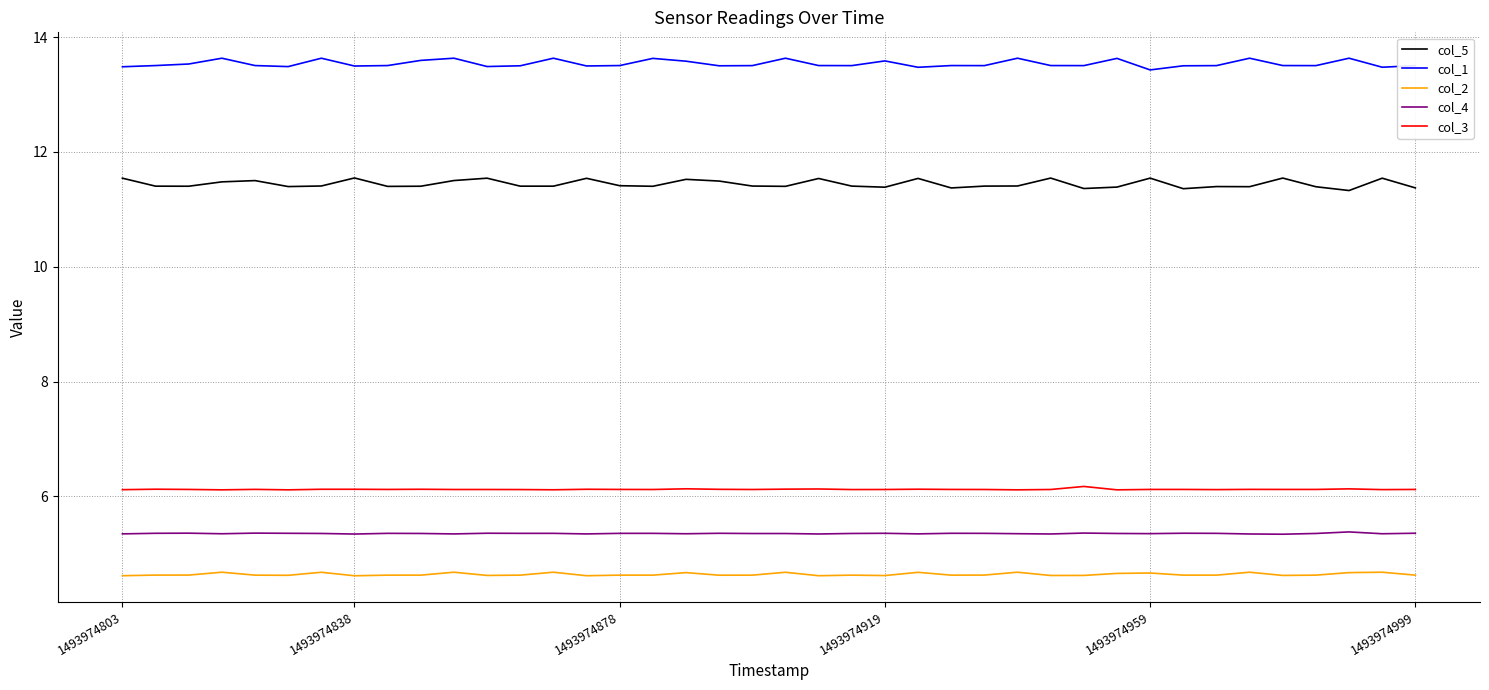

At how many categories does at least one series exceed 5?

40